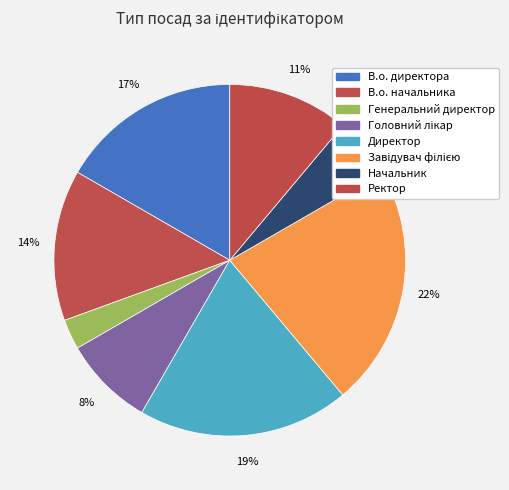

Does В.о. директора represent more than half of the total?

No